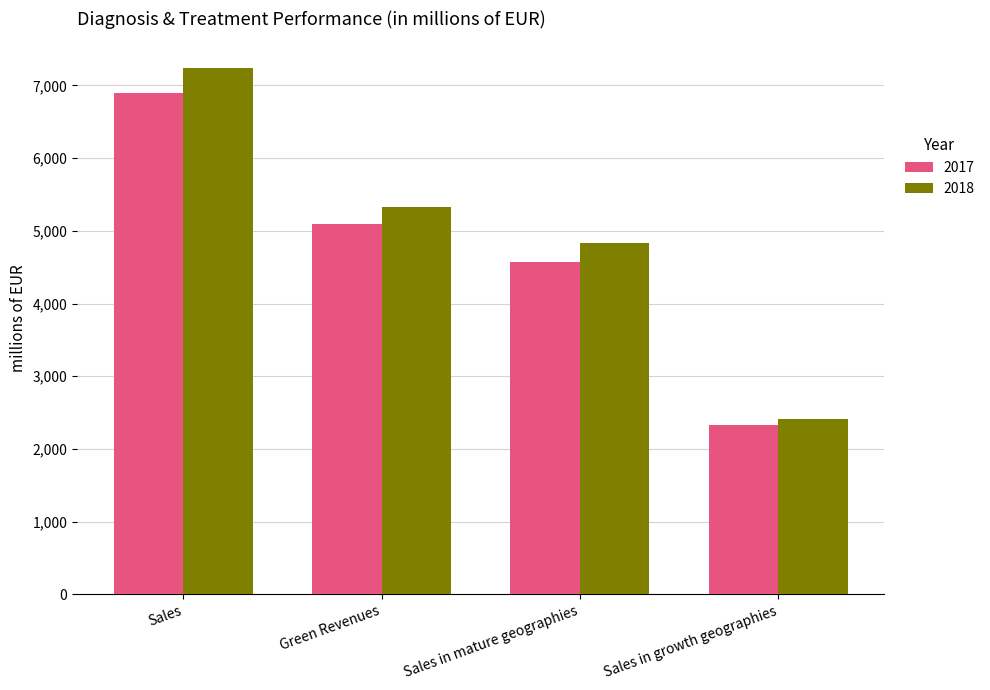

At Sales, list the series in order from largest to smallest.

2018, 2017